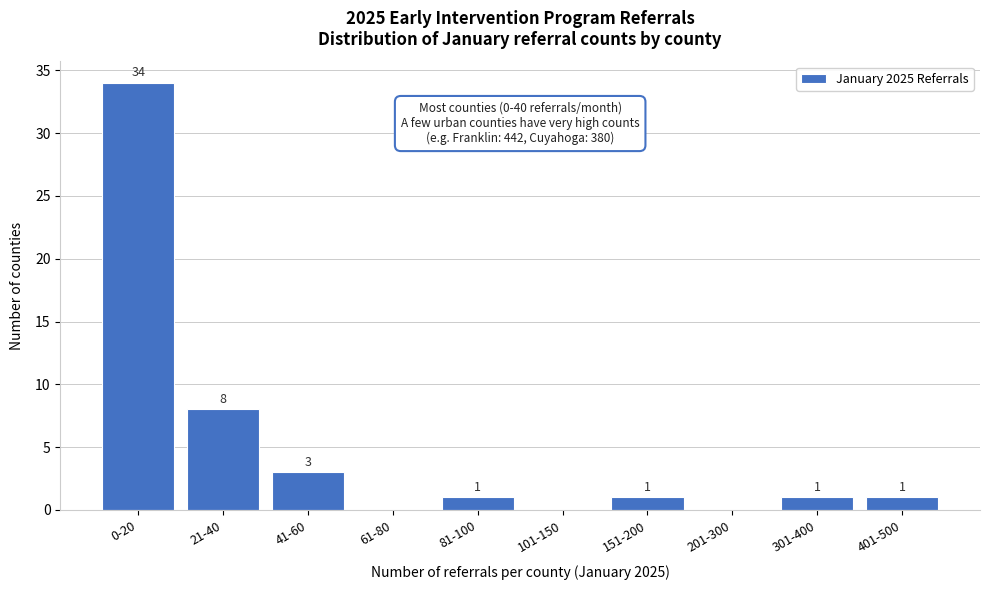

Reading left to right, what are all the values shown in this chart?

0-20=34	21-40=8	41-60=3	61-80=0	81-100=1	101-150=0	151-200=1	201-300=0	301-400=1	401-500=1